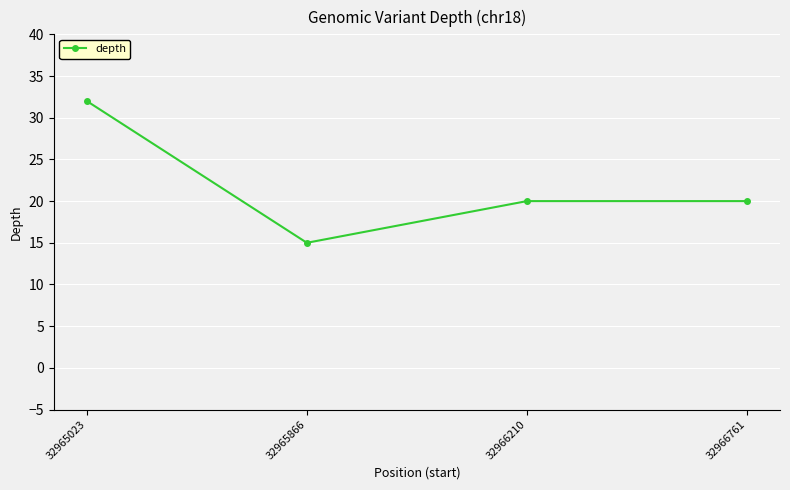

Reading left to right, extract all data points from this chart.

32965023=32	32965866=15	32966210=20	32966761=20